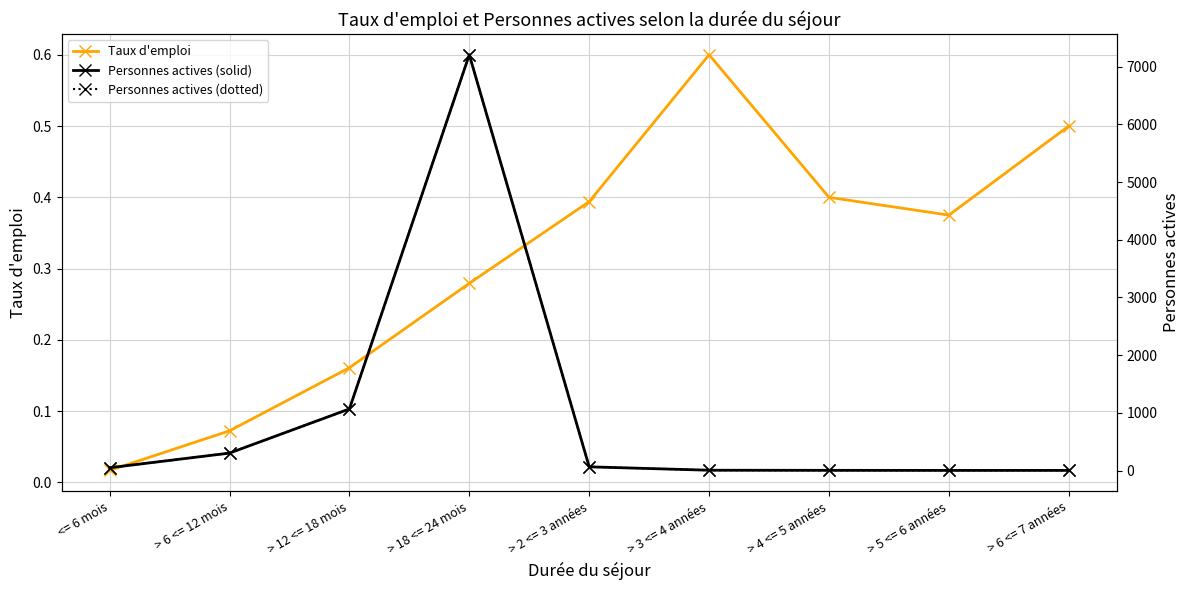

How many distinct data groups are displayed?

3